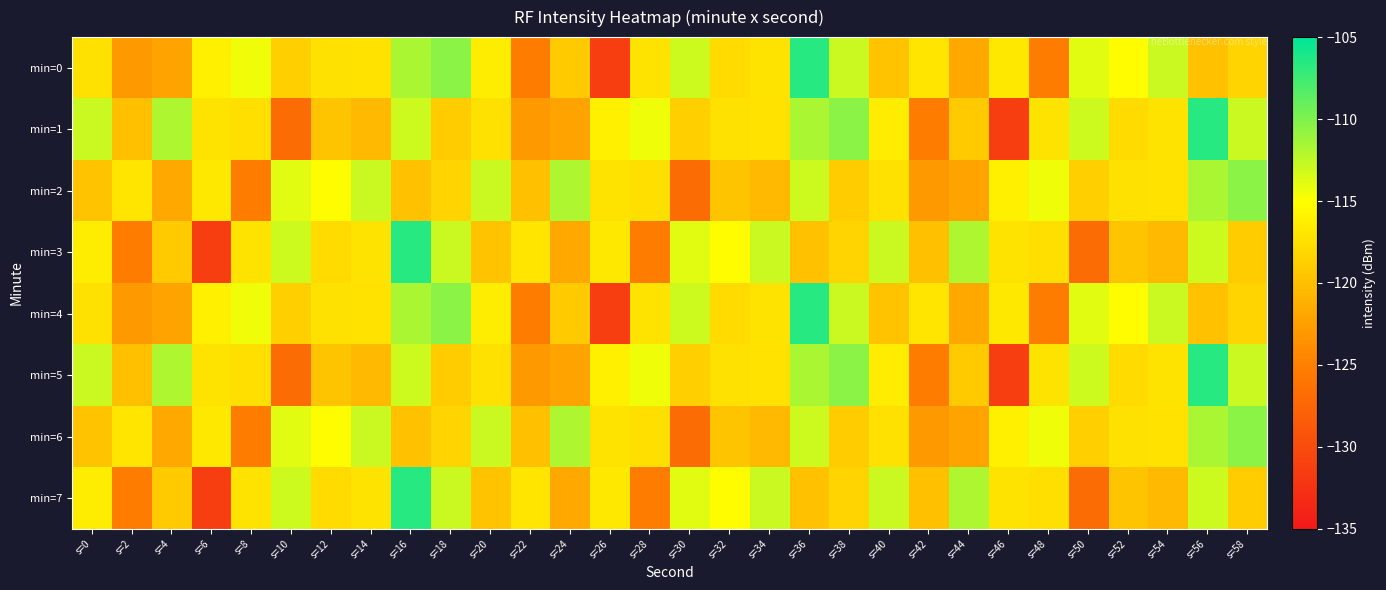

List the series in order of their peak value, highest first.

min=0, min=1, min=3, min=4, min=5, min=7, min=2, min=6